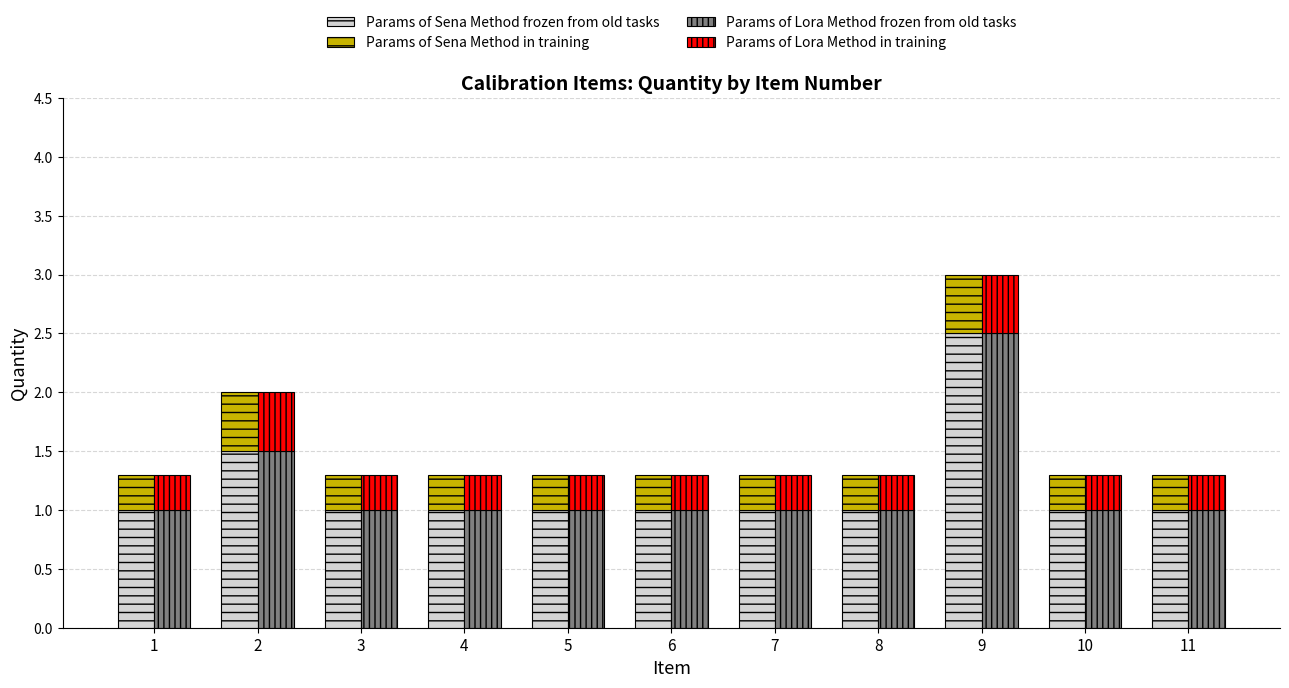

What is the maximum value shown in the chart?

2.5